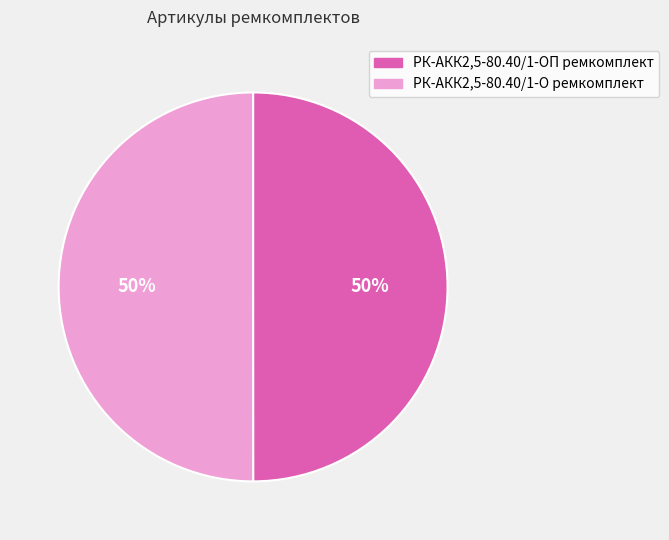

Is the sum of РК-АКК2,5-80.40/1-О ремкомплект and РК-АКК2,5-80.40/1-ОП ремкомплект greater than half?

Yes